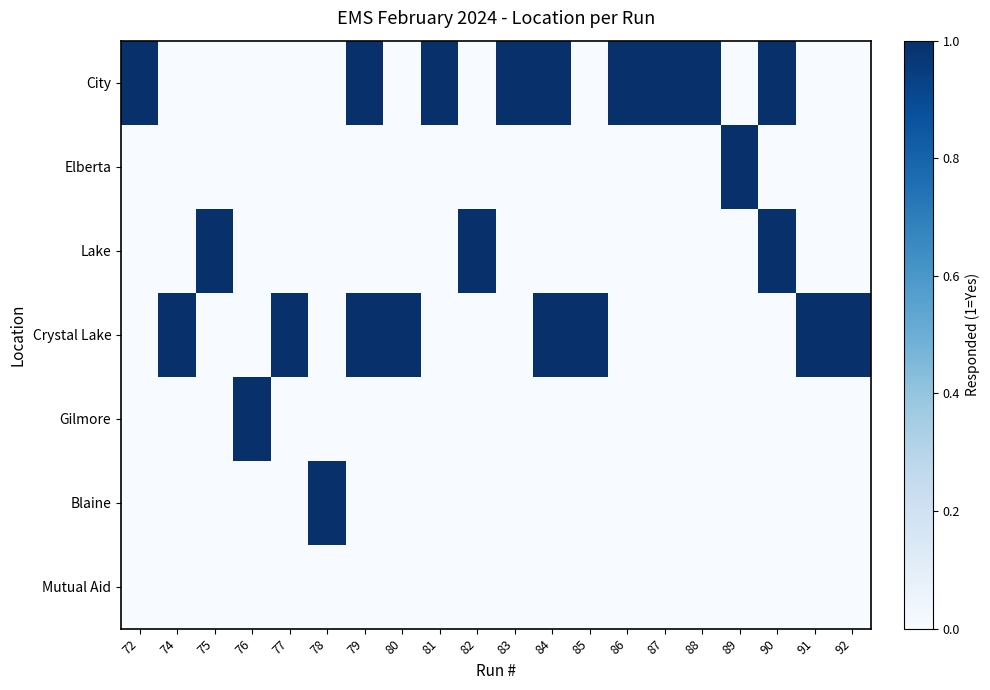

At how many categories does at least one series exceed 0?

20